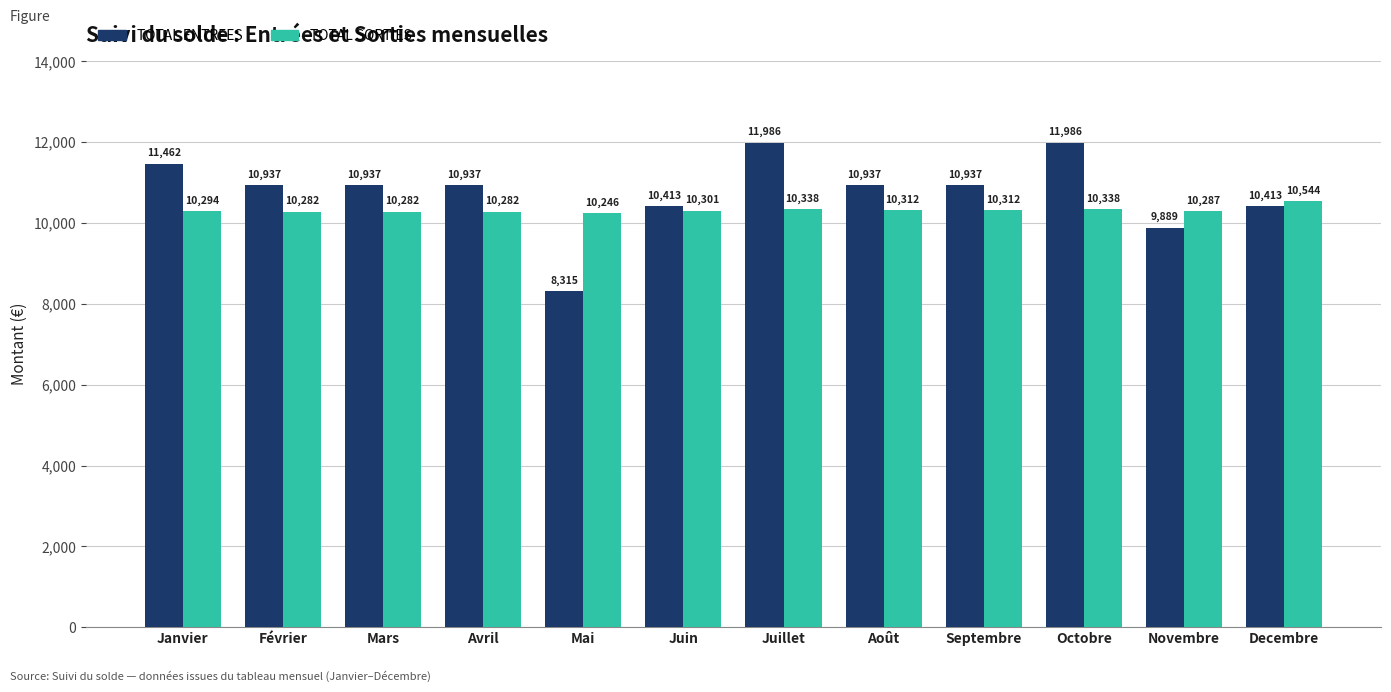

The TOTAL SORTIES series shows 5148.2 at Février. True or false?

False